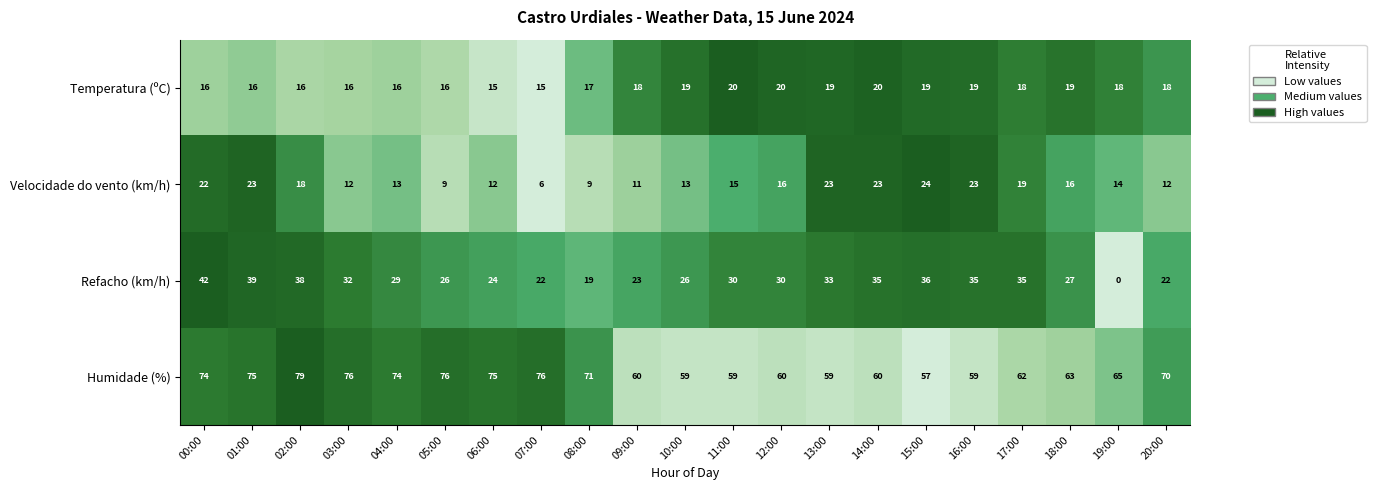

What is the difference between the highest and lowest values at 20:00?

58